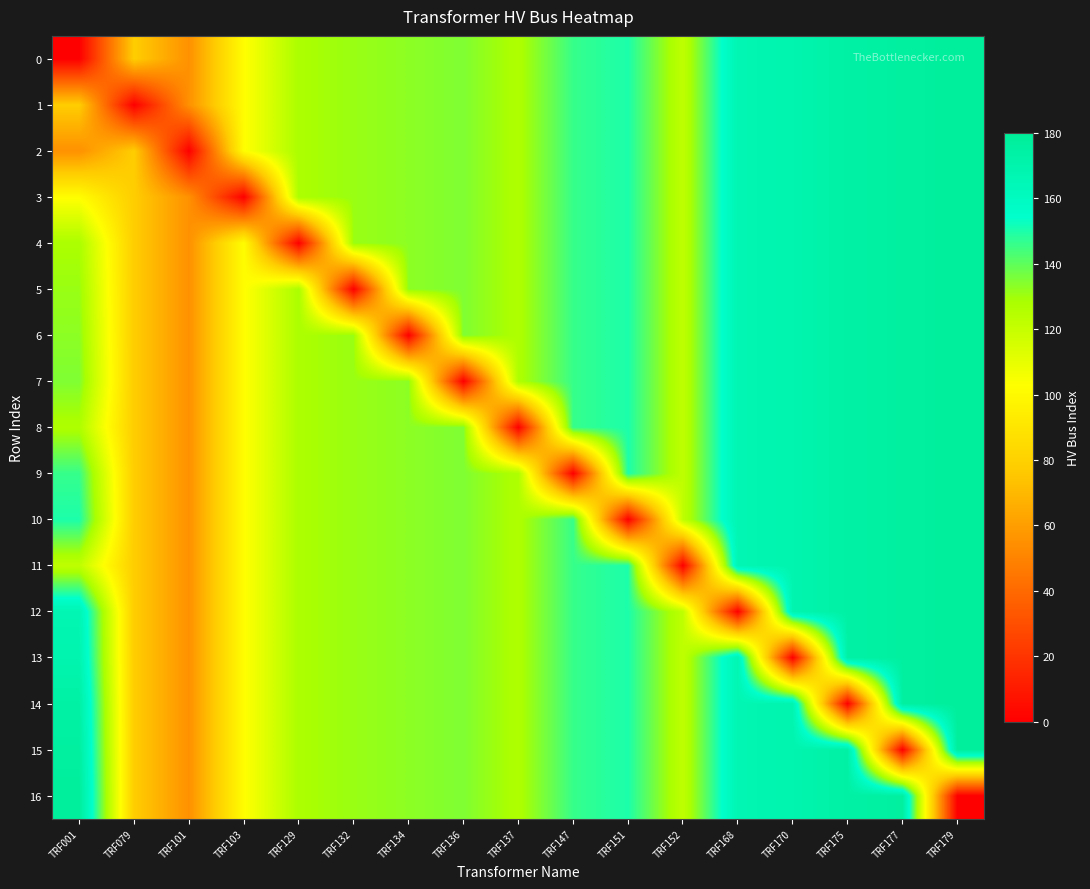

Rank the series at TRF134 from highest to lowest value.

0, 1, 2, 3, 4, 5, 7, 8, 9, 10, 11, 12, 13, 14, 15, 16, 6